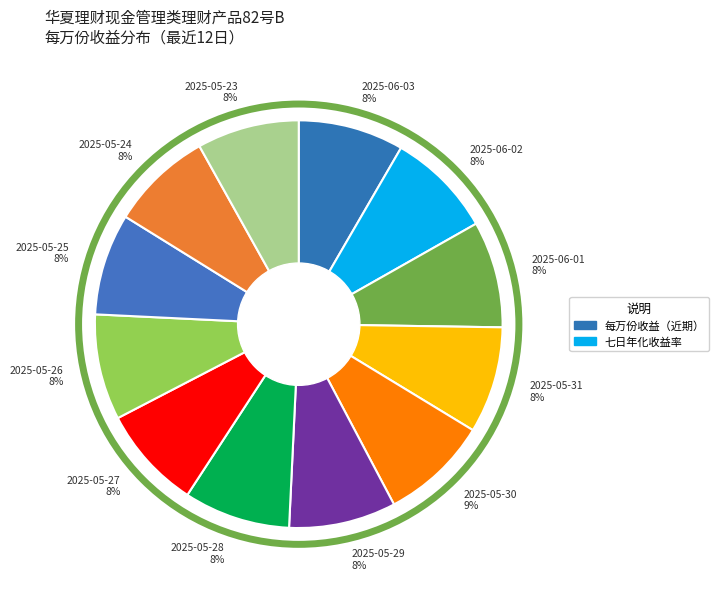

Is there a majority slice in this chart?

No